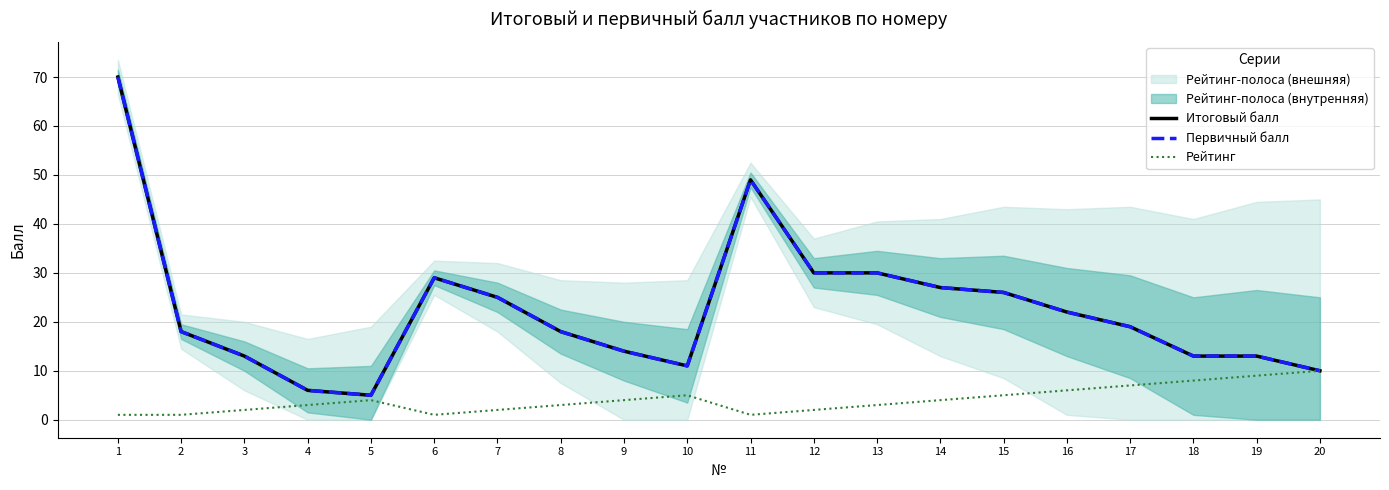

Reading left to right, extract all data points from this chart.

Итоговый балл: 70	18	13	6	5	29	25	18	14	11	49	30	30	27	26	22	19	13	13	10
Первичный балл: 70	18	13	6	5	29	25	18	14	11	49	30	30	27	26	22	19	13	13	10
Рейтинг: 1	1	2	3	4	1	2	3	4	5	1	2	3	4	5	6	7	8	9	10